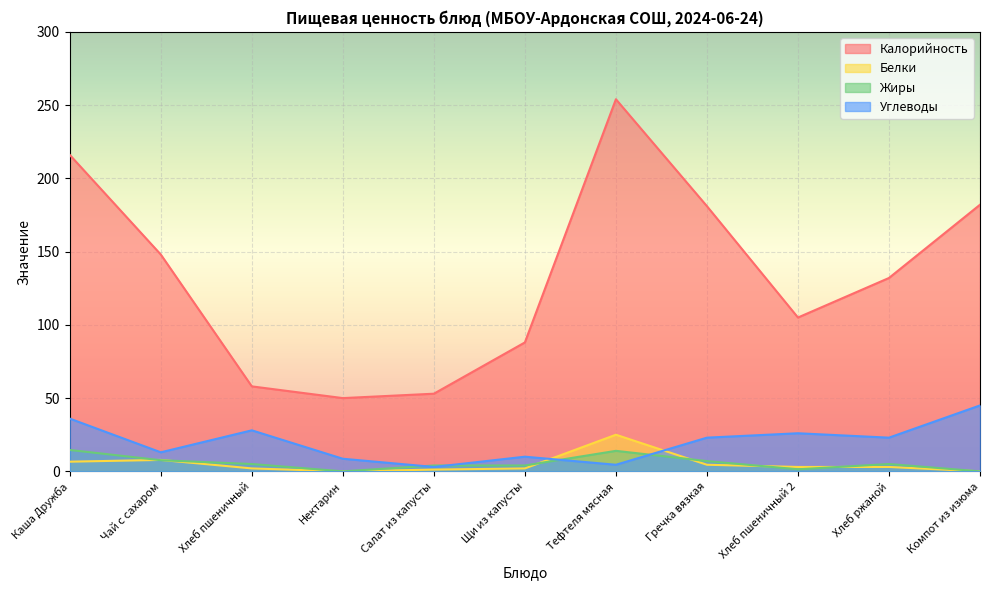

What is the highest value of the Белки series?

25.0